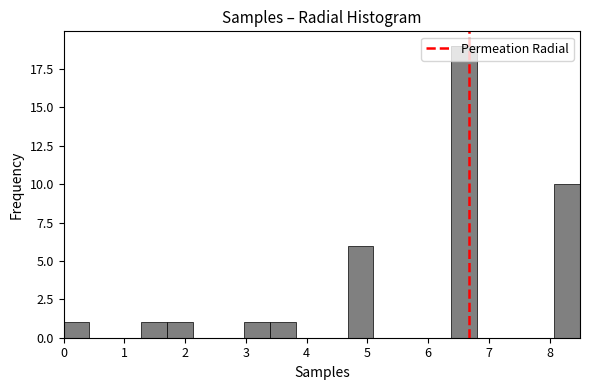

Reading left to right, list every bar in this chart as the range it spans on the x-axis followed by its height. Neither the bar edges nor the heights are printed on the chart, so give them approximately, as read against the axes.

0.0 to 0.4: 1
0.4 to 0.9: 0
0.9 to 1.3: 0
1.3 to 1.7: 1
1.7 to 2.1: 1
2.1 to 2.6: 0
2.6 to 3.0: 0
3.0 to 3.4: 1
3.4 to 3.8: 1
3.8 to 4.3: 0
4.3 to 4.7: 0
4.7 to 5.1: 6
5.1 to 5.5: 0
5.5 to 6.0: 0
6.0 to 6.4: 0
6.4 to 6.8: 19
6.8 to 7.2: 0
7.2 to 7.7: 0
7.7 to 8.1: 0
8.1 to 8.5: 10